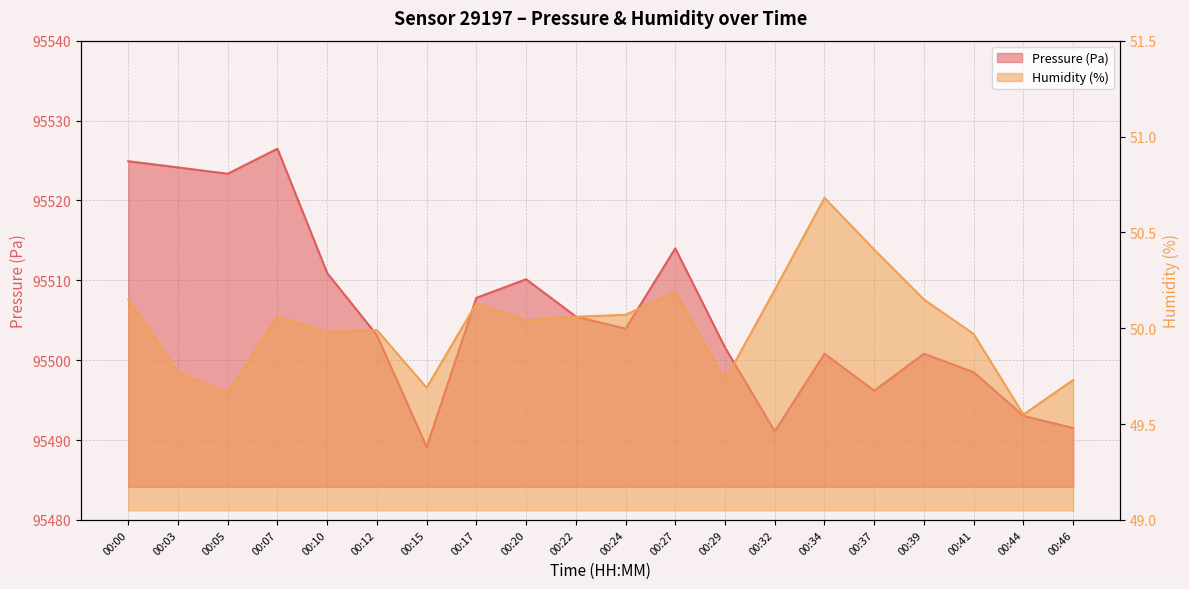

At 00:34, list the series in order from smallest to largest.

Humidity (%), Pressure (Pa)